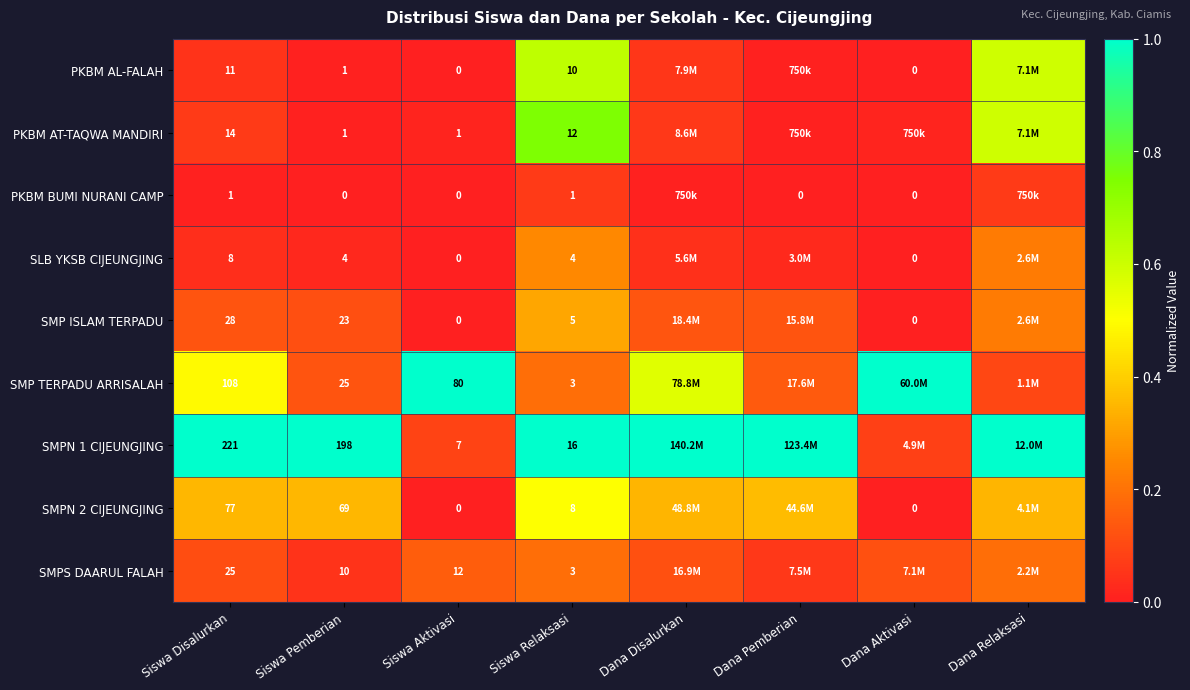

Which series changed the most between Siswa Pemberian and Siswa Aktivasi?

SMPN 1 CIJEUNGJING